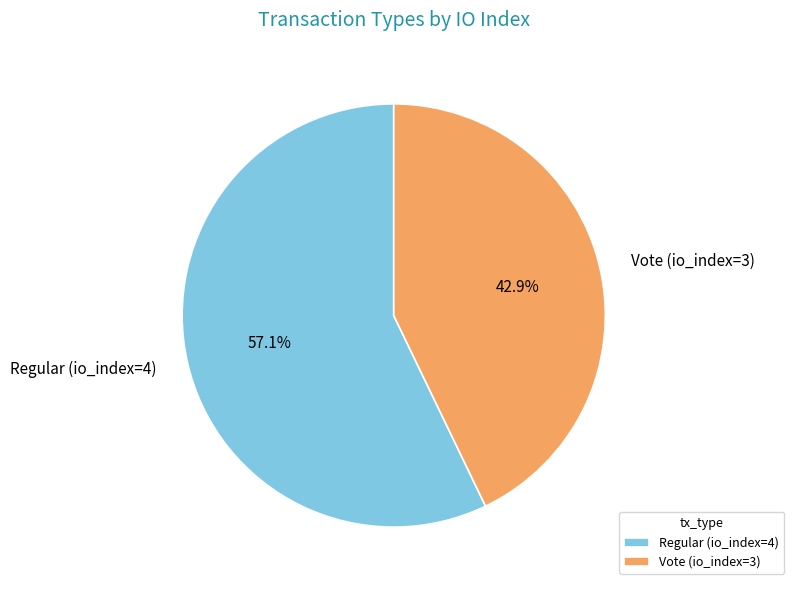

How many segments does this pie chart have?

2